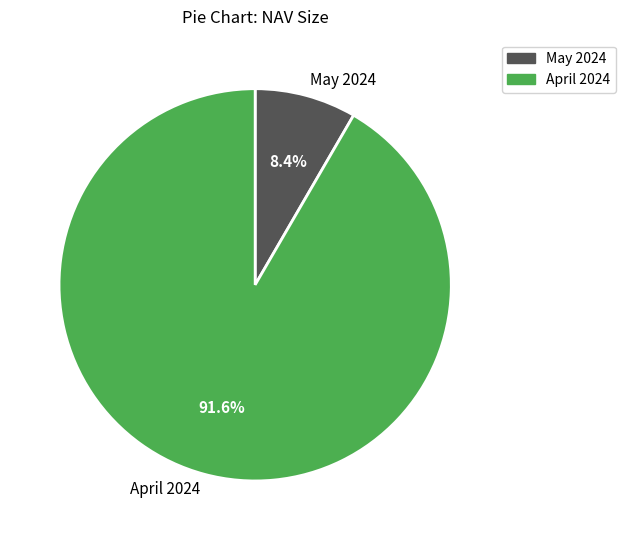

Does May 2024 represent more than half of the total?

No